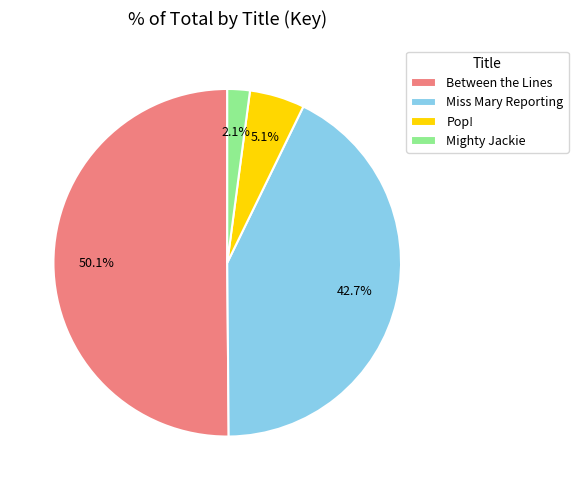

True or false: Miss Mary Reporting accounts for 35% of the total.

False